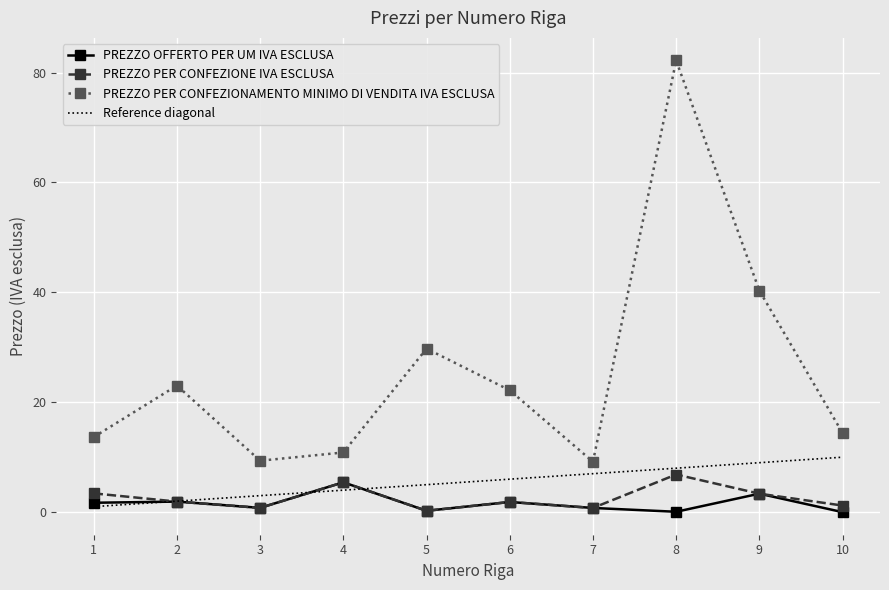

What is the sum of all PREZZO PER CONFEZIONE IVA ESCLUSA values?

25.8